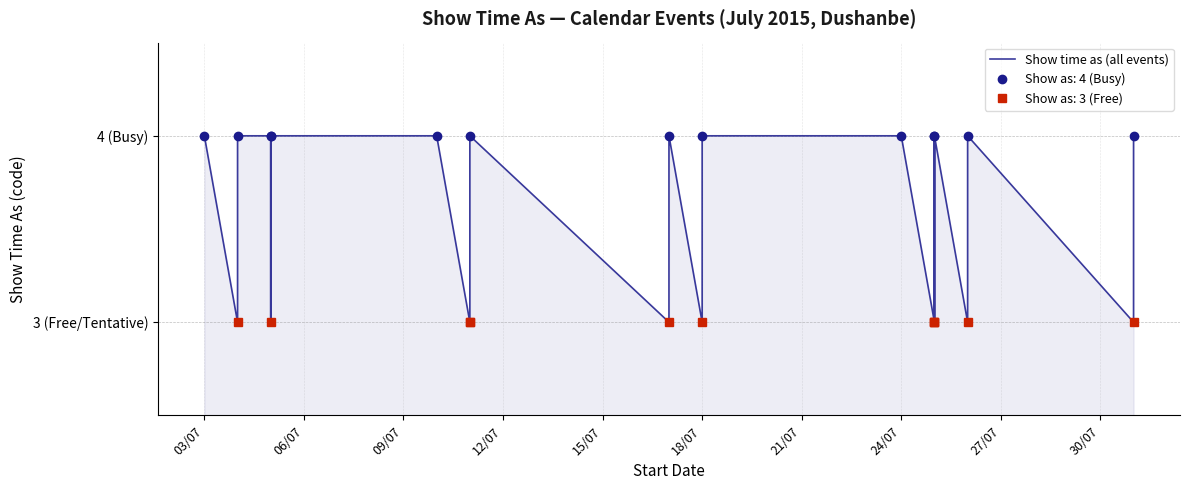

True or false: there are more than 2 points higher than both neighbors.

True